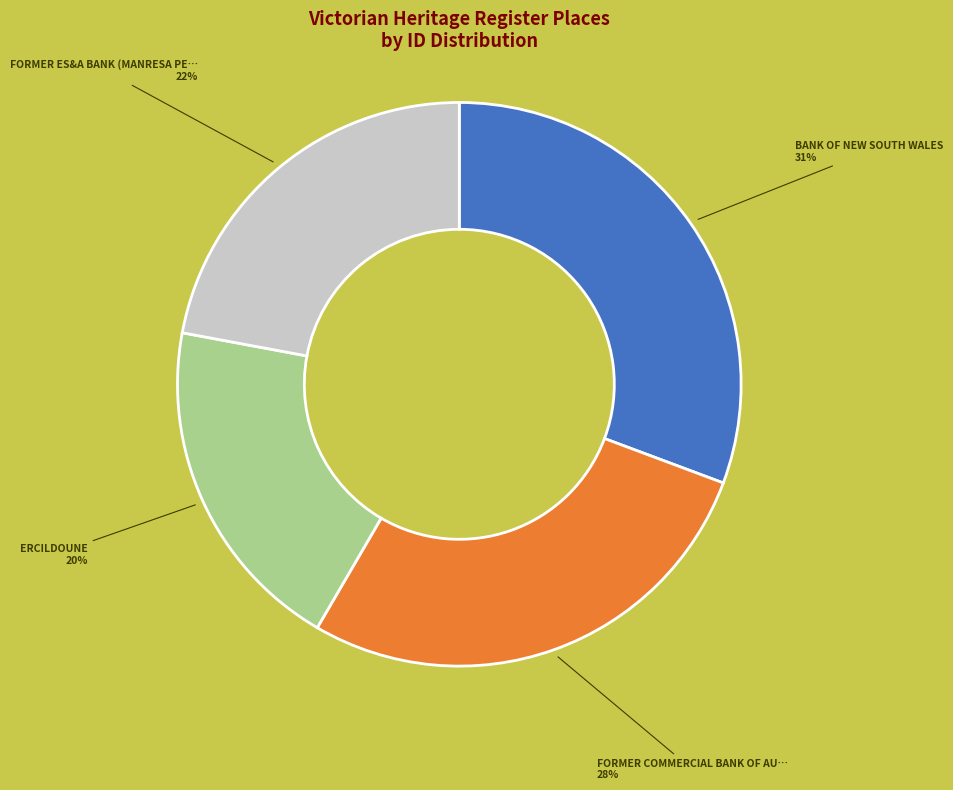

Does any single category account for the majority?

No